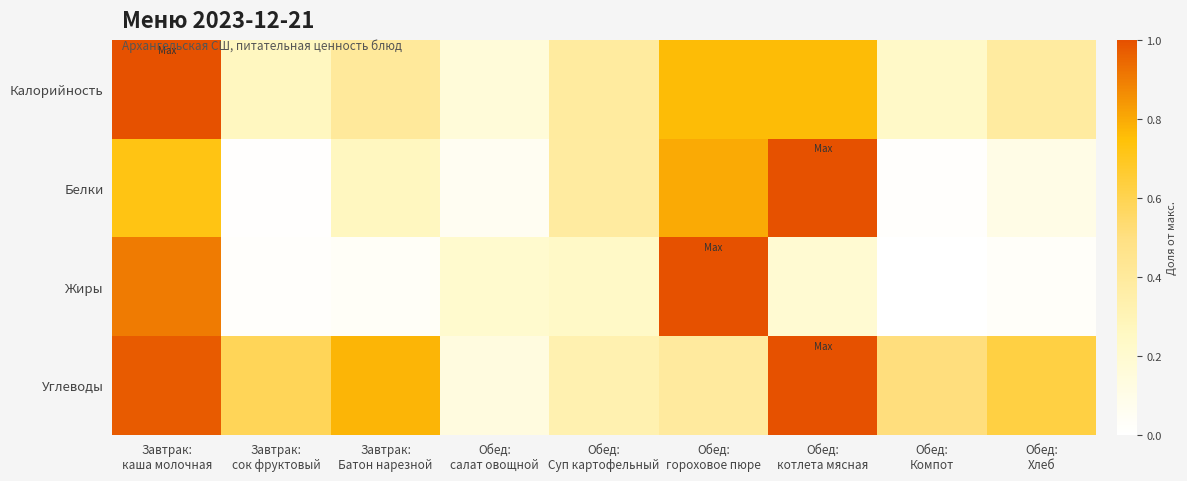

What is the difference between the highest and lowest values at Завтрак:
сок фруктовый?

0.6